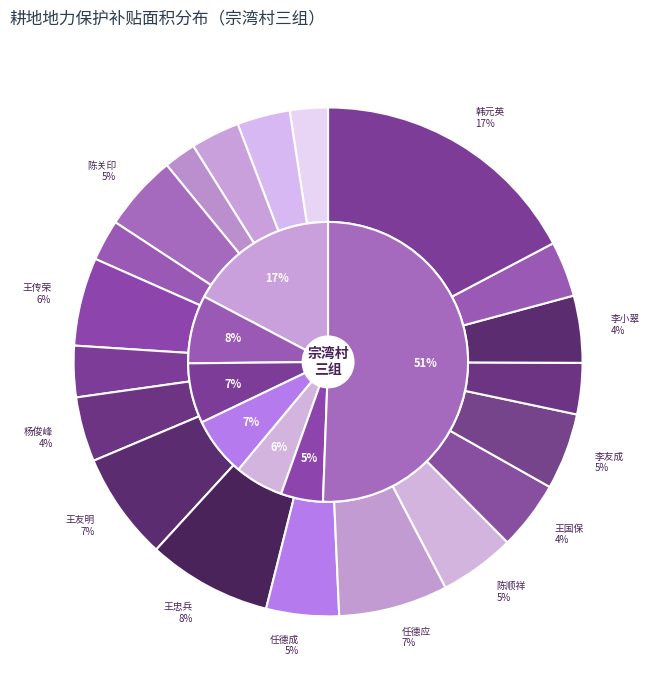

Which category has the biggest portion of the pie?

韩元英